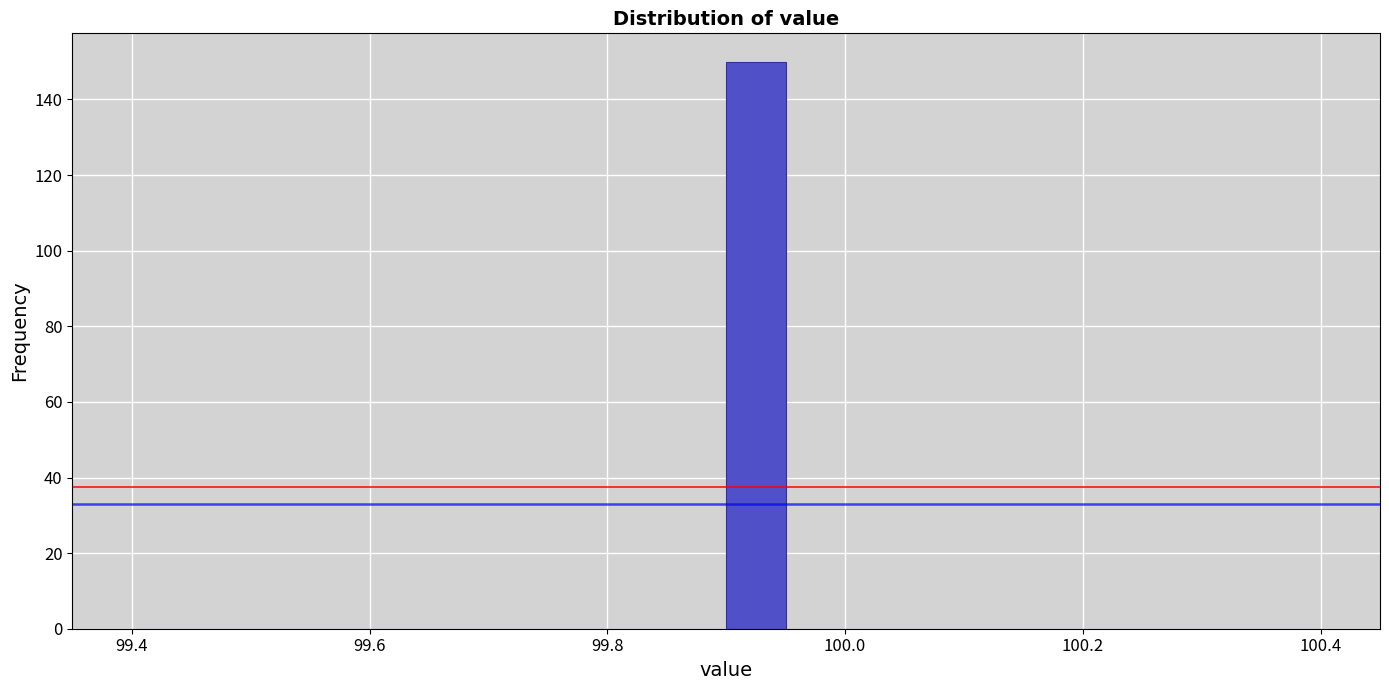

Around what value on the x-axis is the tallest bar? Give the approximate position of its centre, as read against the axis.

99.92